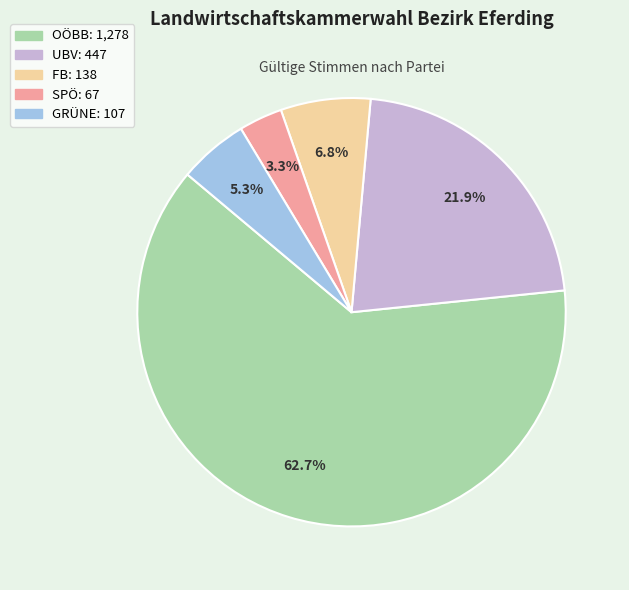

To the nearest percent, what portion does GRÜNE represent?

5%